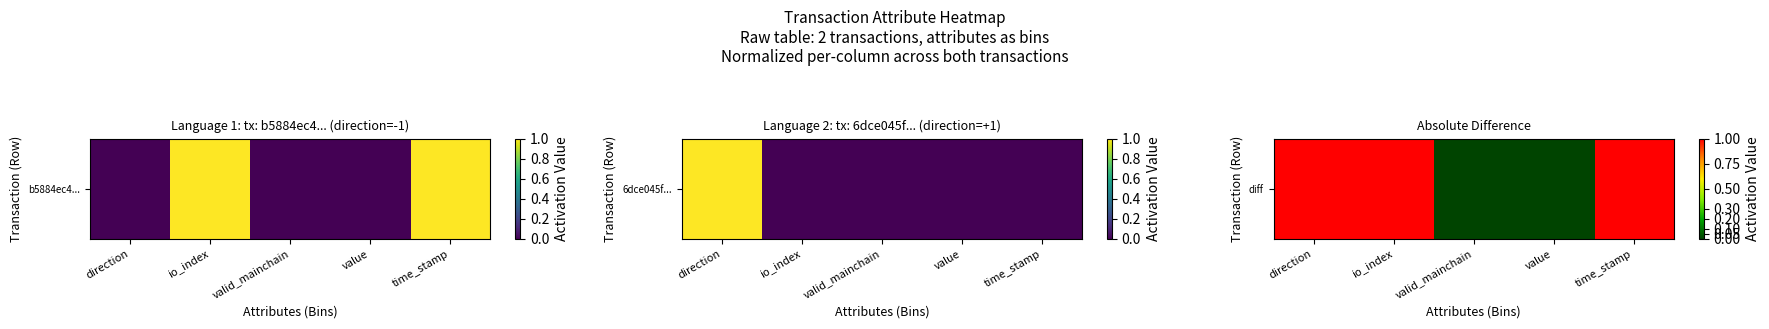

At which category does the chart reach its minimum across all series?

valid_mainchain